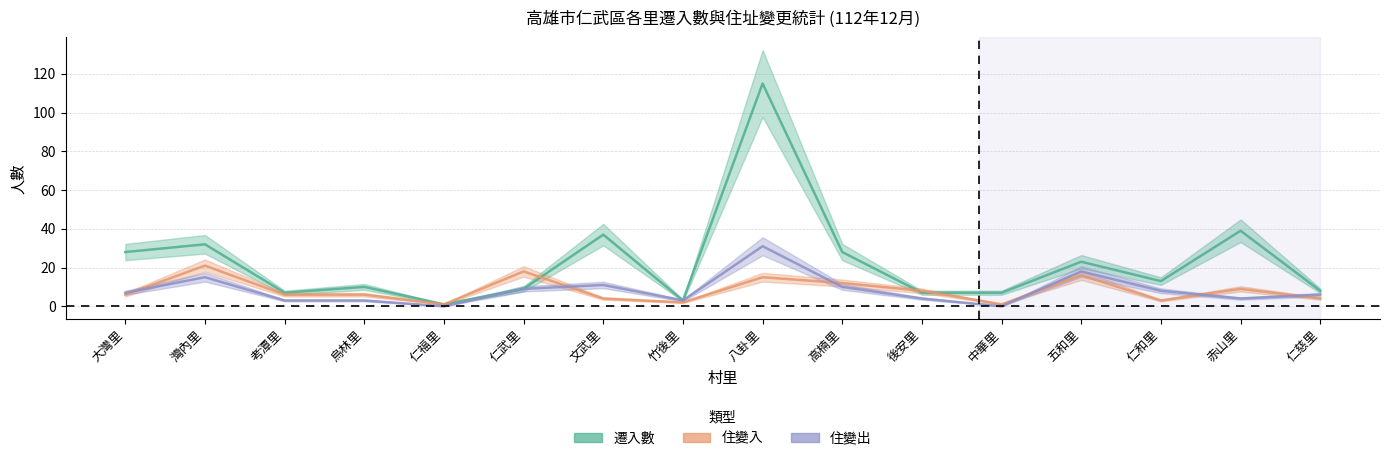

Between 灣內里 and 八卦里, which series saw the biggest shift?

遷入數